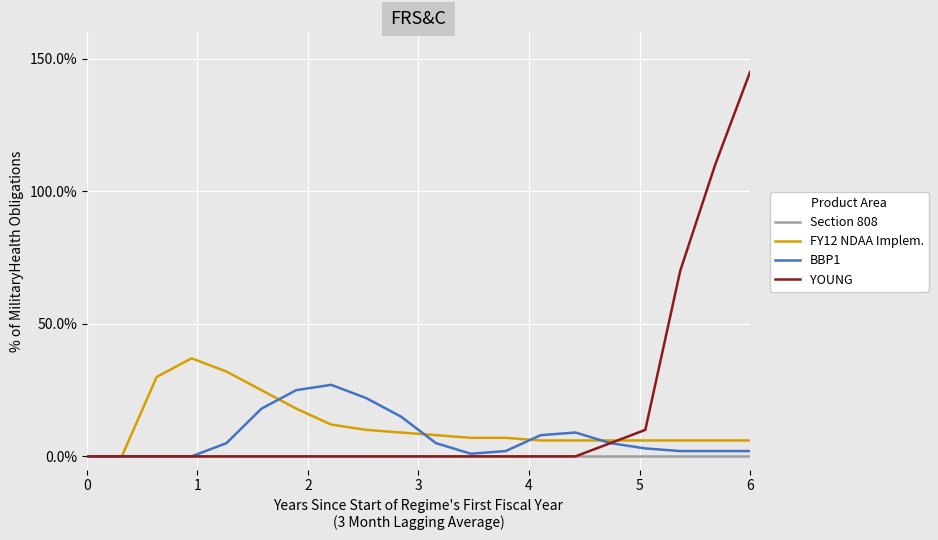

What are all the series names shown in the legend?

Section 808, FY12 NDAA Implem., BBP1, YOUNG